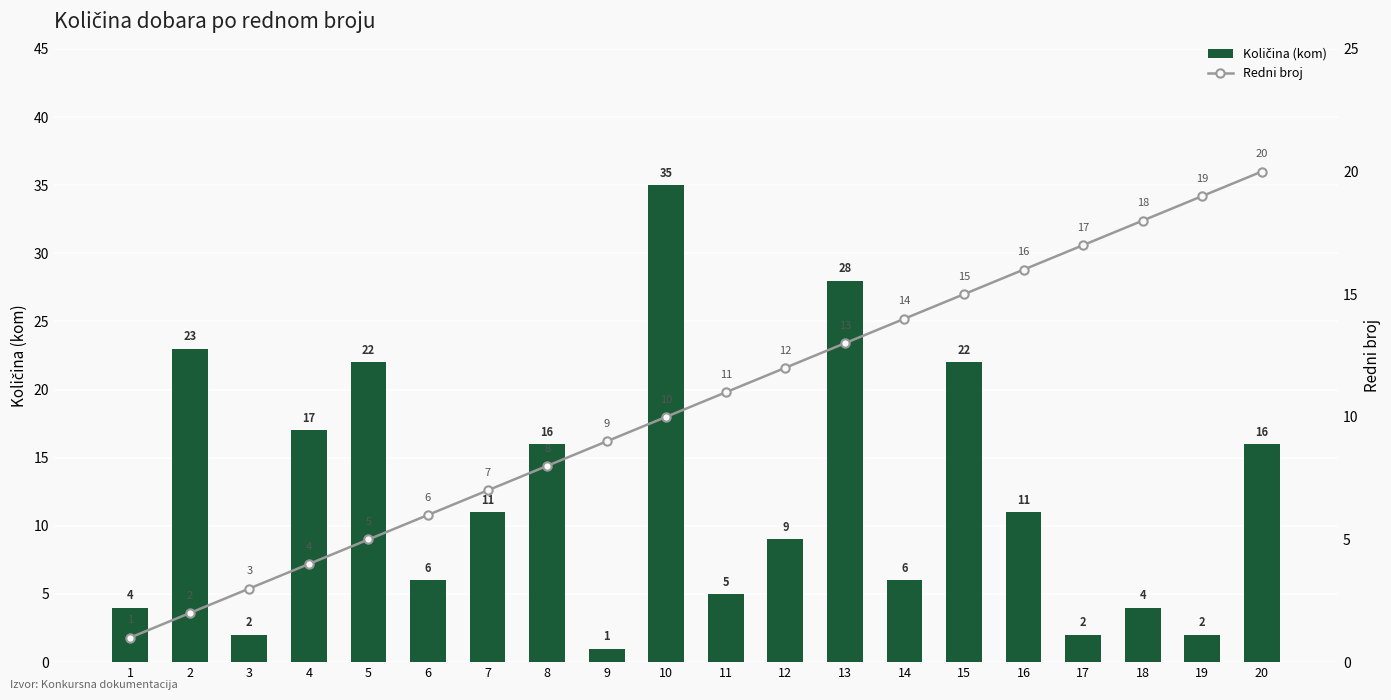

What is the difference between the highest and lowest values at 2?

21